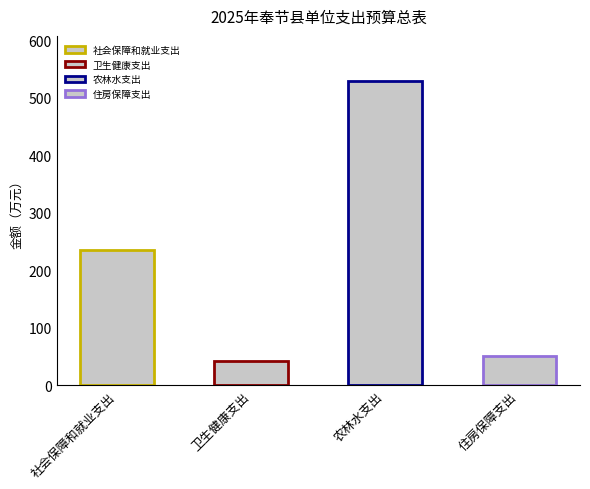

Approximately how many times larger is the value at 社会保障和就业支出 compared to 农林水支出?

0.4